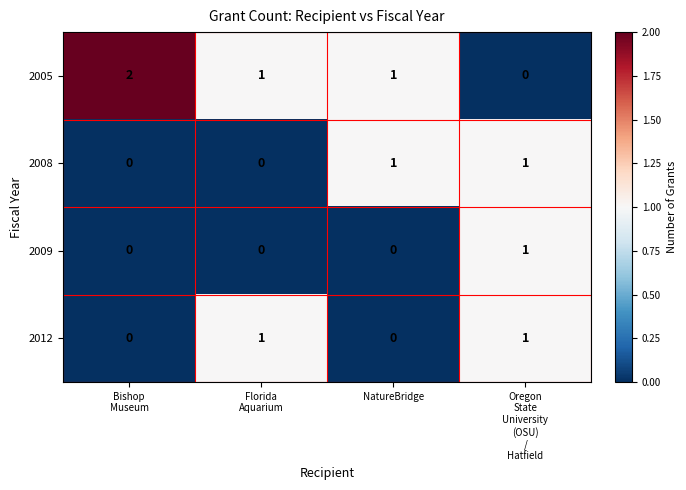

Count the 2012 values in the range 0 to 1.

4